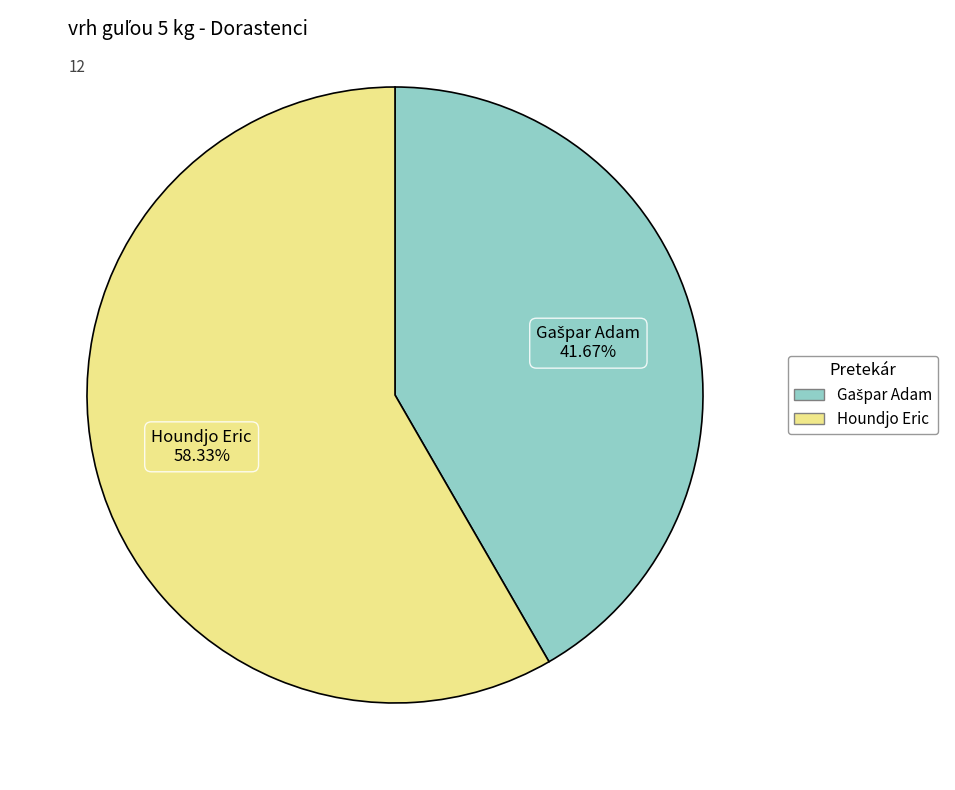

What is the majority slice?

Houndjo Eric